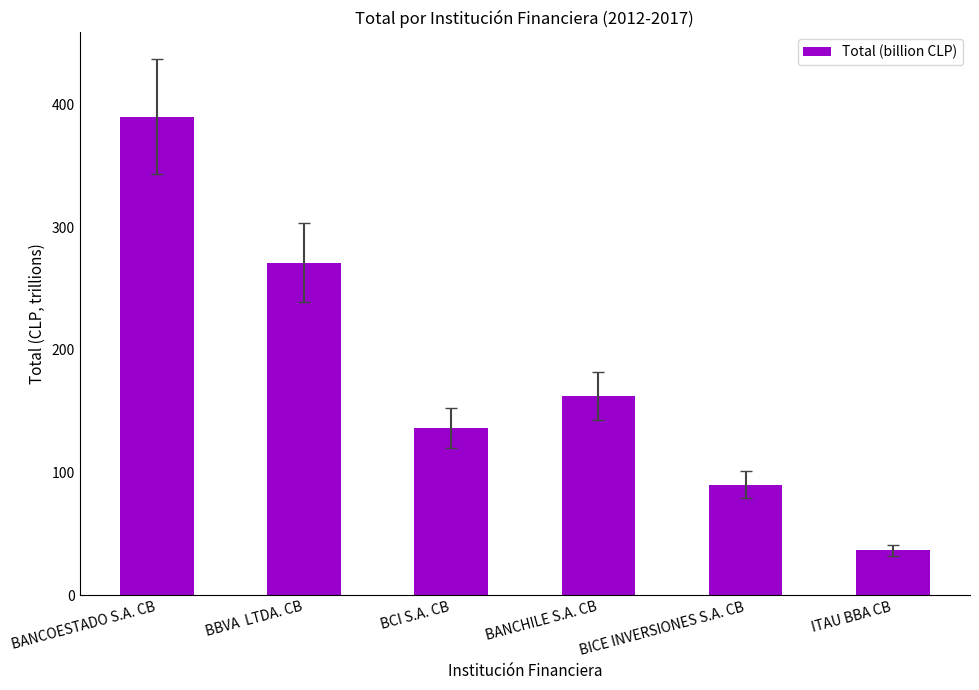

Reading right to left, list all the values displayed in this chart.

ITAU BBA CB=36.4	BICE INVERSIONES S.A. CB=90.1	BANCHILE S.A. CB=162.4	BCI S.A. CB=136.3	BBVA  LTDA. CB=271.2	BANCOESTADO S.A. CB=390.2